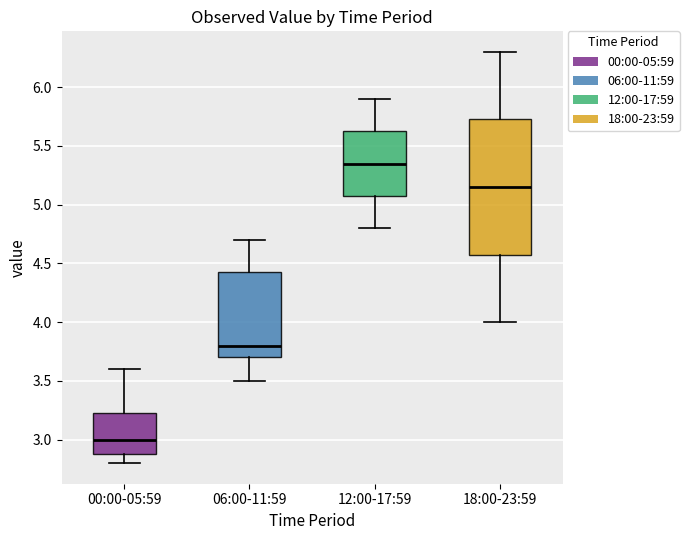

Where is the upper edge of the box for 00:00-05:59 on the y-axis? The values are not printed on the chart, so give them approximately, as read against the axis.

3.25